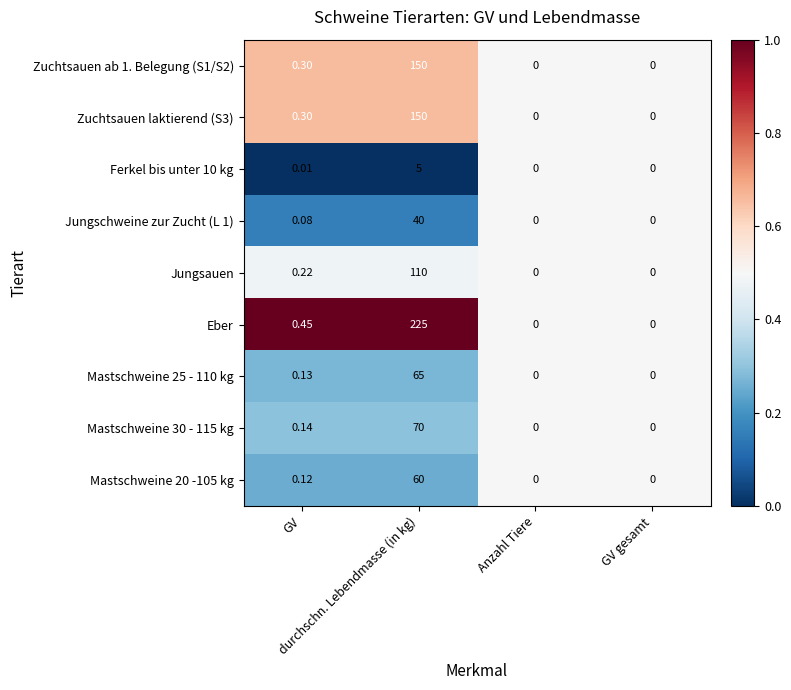

Which series has the widest spread of values?

Eber